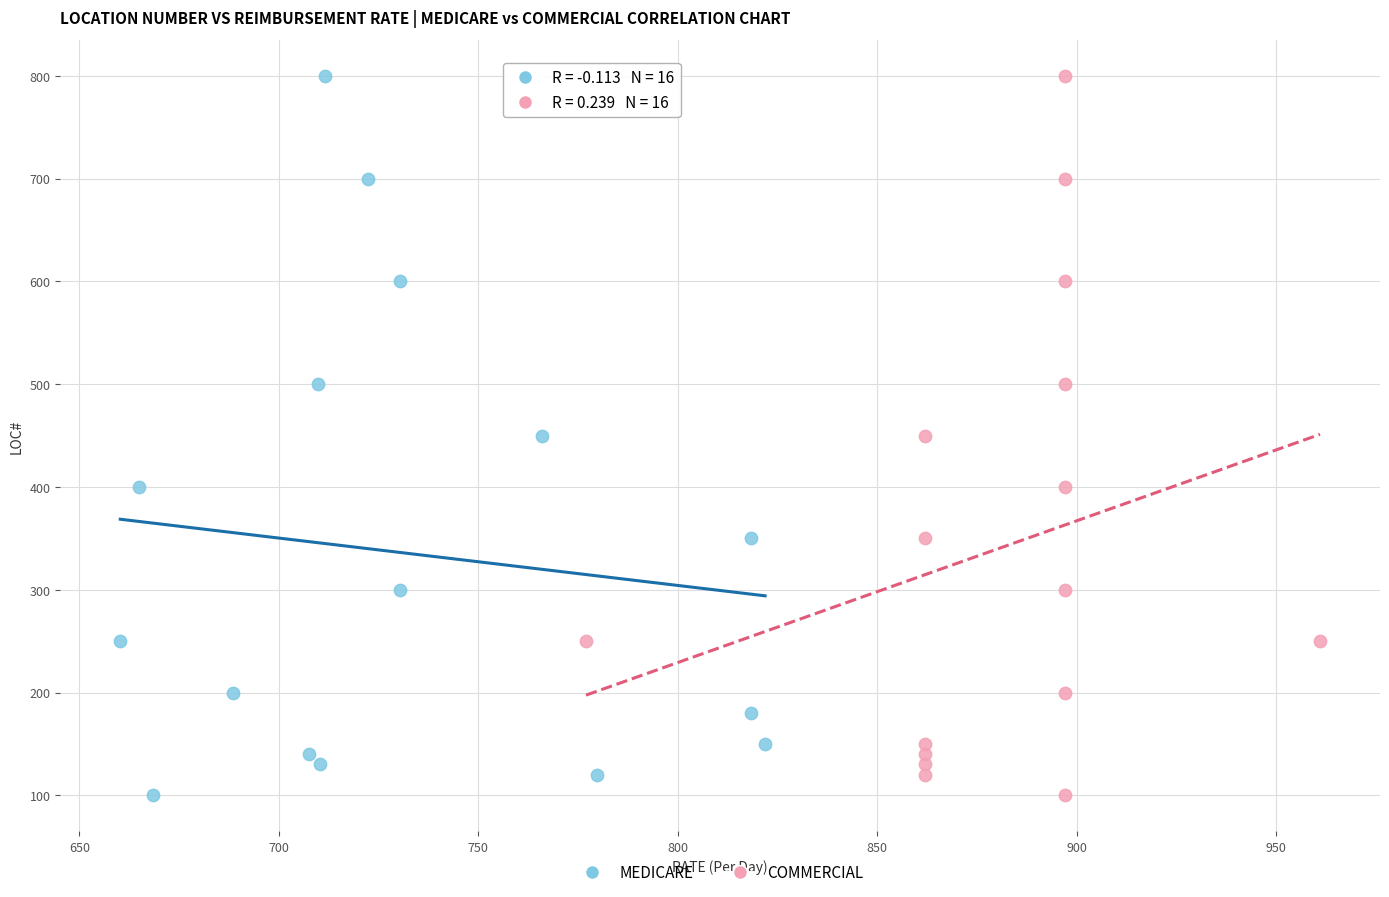

What are all the series names shown in the legend?

MEDICARE, COMMERCIAL